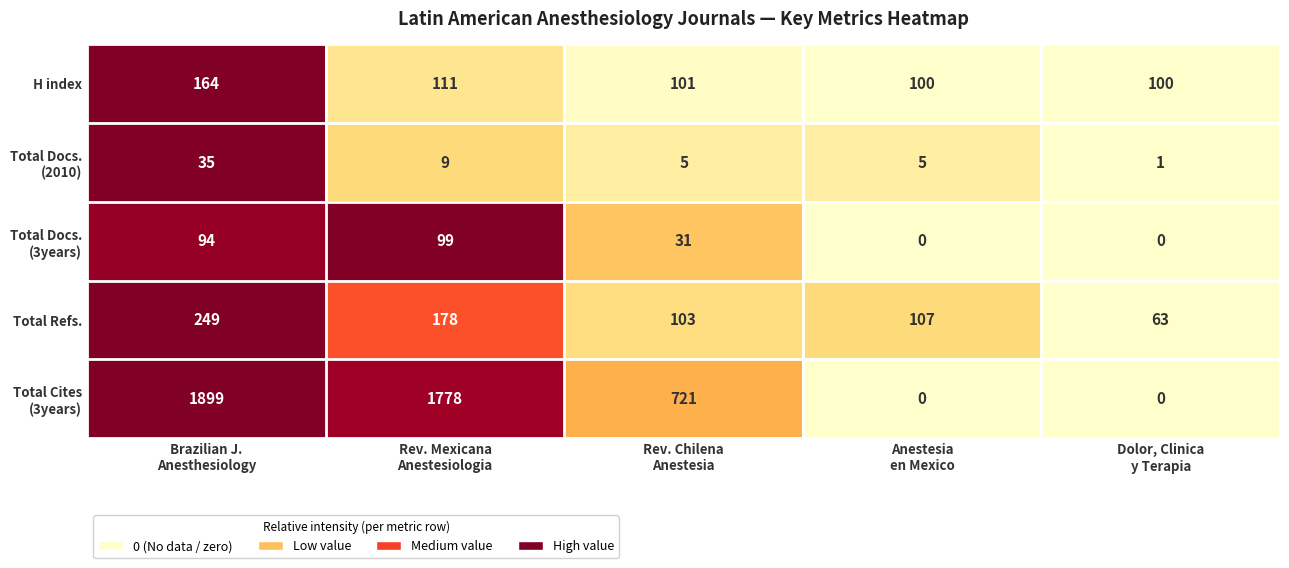

What is the difference between the maximum and minimum values in the Total Refs. series?

186